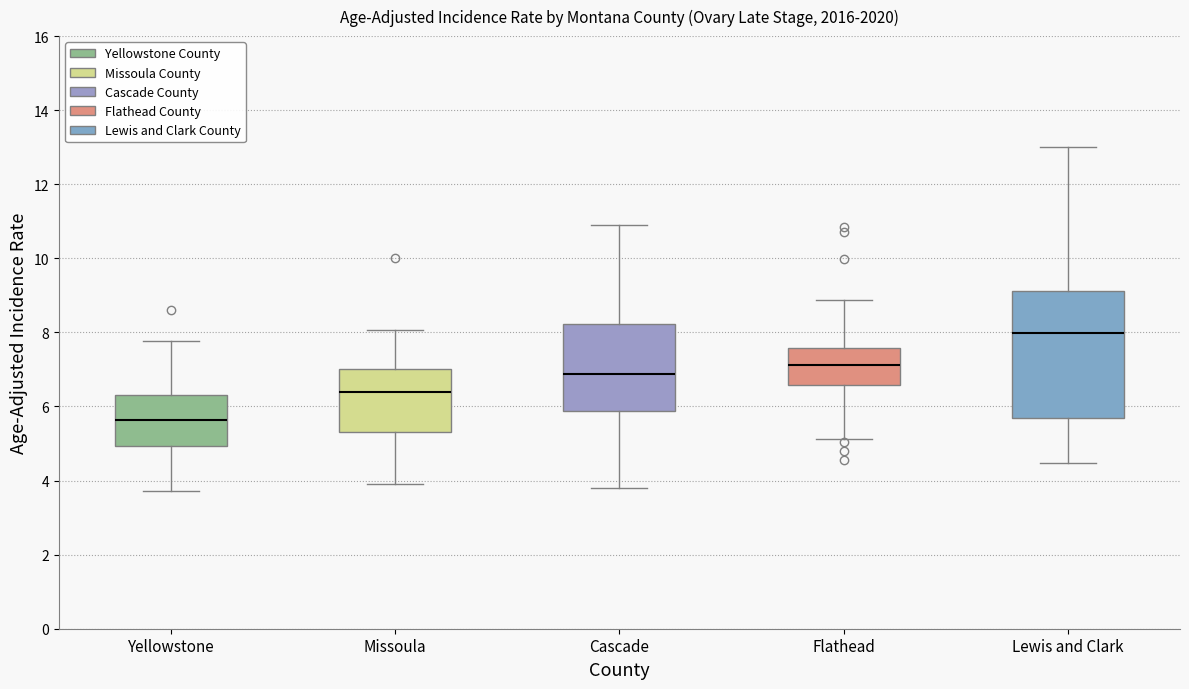

Where does the lower whisker of the box for Lewis and Clark end on the y-axis? The values are not printed on the chart, so give them approximately, as read against the axis.

4.4